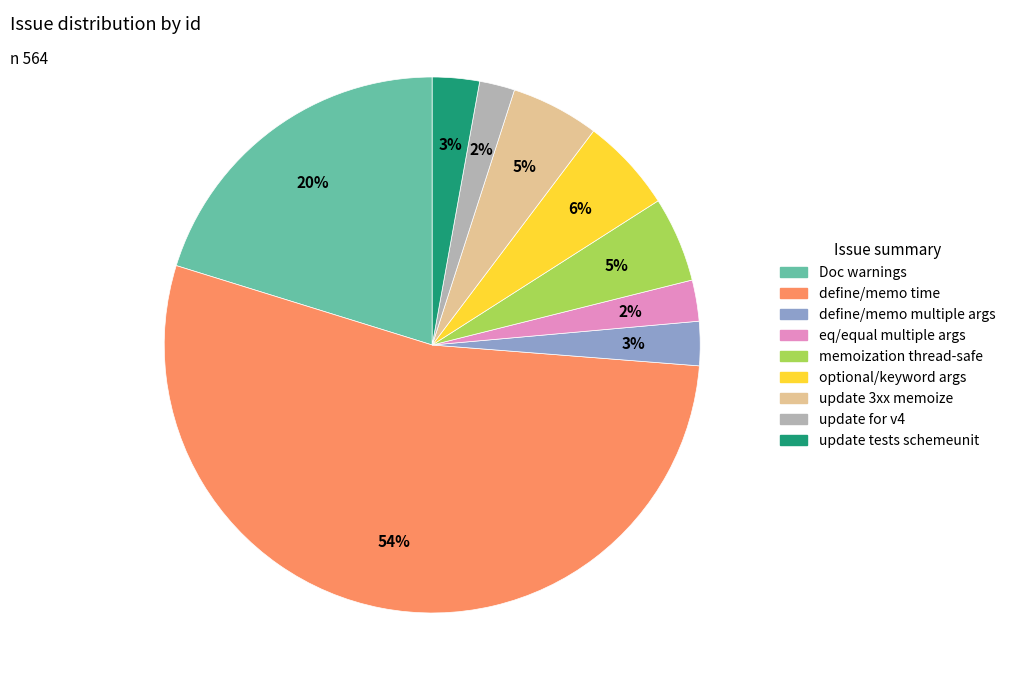

To the nearest percent, what is the average slice percentage?

11%